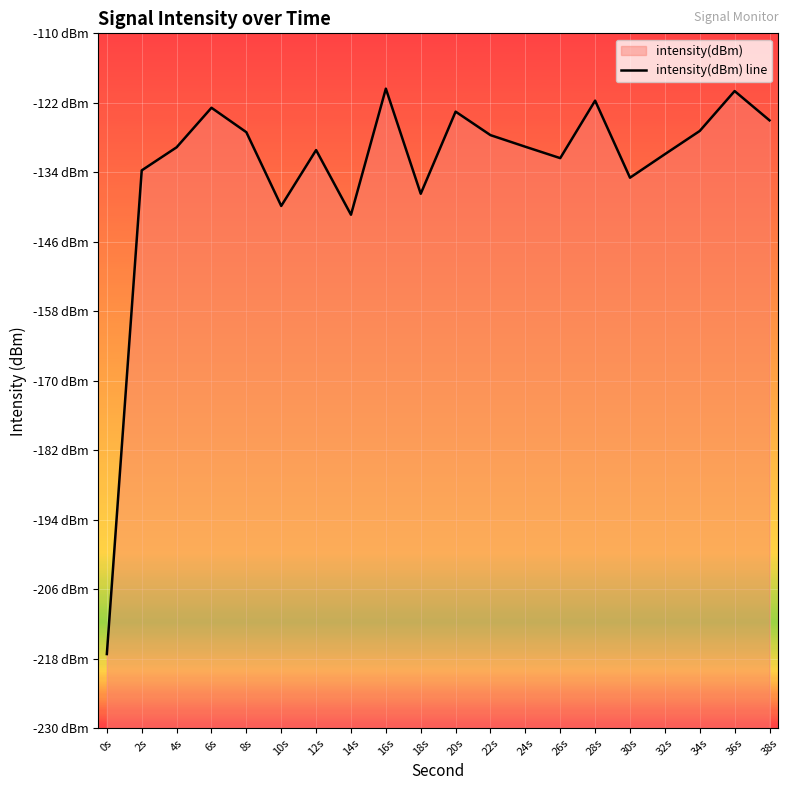

Reading right to left, transcribe all the data shown in this chart.

-125.0	-120.0	-126.9	-130.9	-134.9	-121.6	-131.6	-129.6	-127.6	-123.5	-137.7	-119.6	-141.3	-130.2	-139.8	-127.1	-122.9	-129.7	-133.7	-217.2